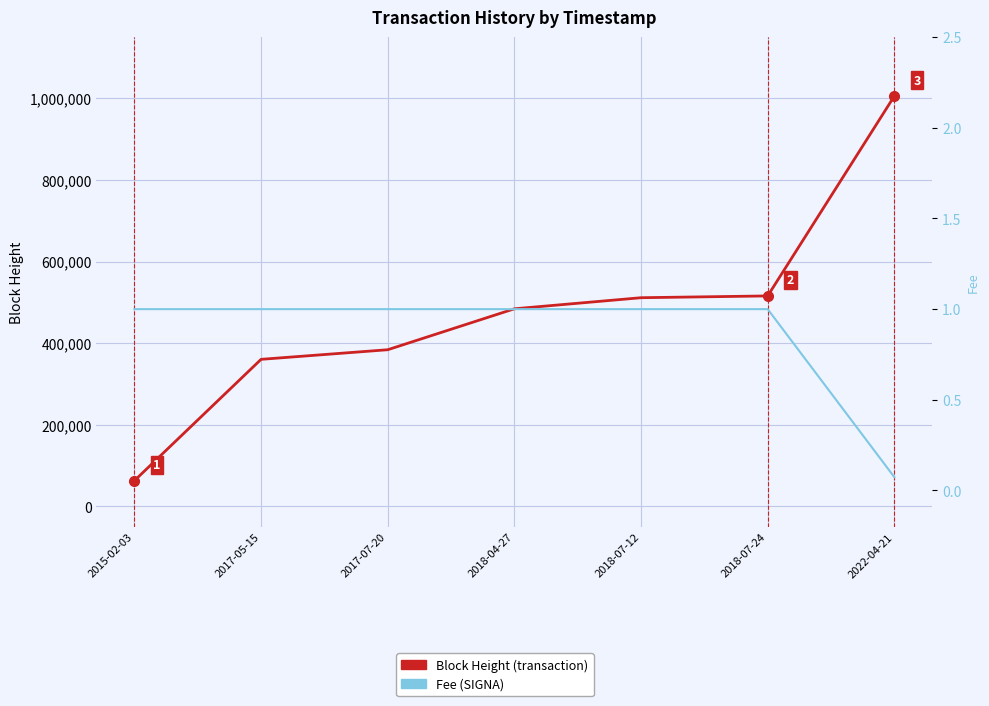

True or false: Fee and Block Height intersect in this chart.

False